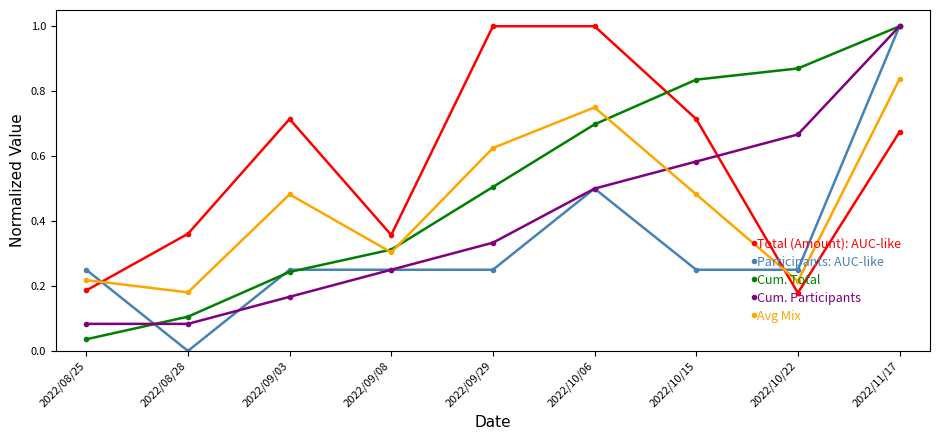

What is the maximum value for Total (Amount): AUC-like?

1.0